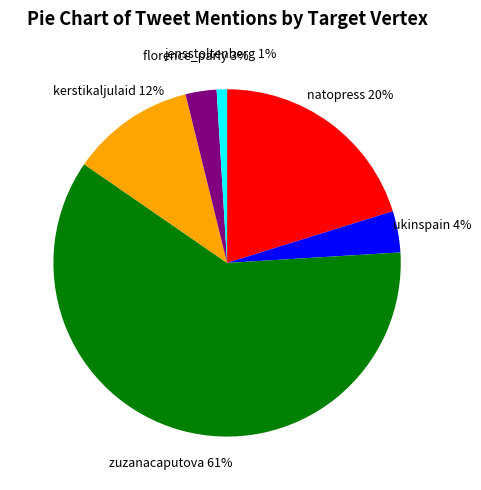

Which category has the smallest portion of the pie?

jensstoltenberg